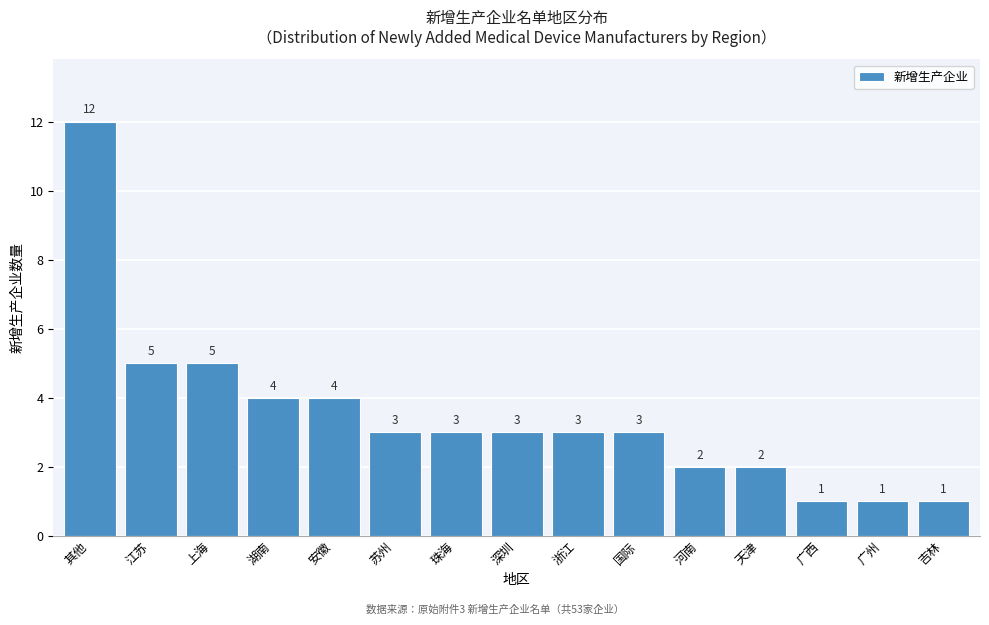

Reading left to right, list all the values displayed in this chart.

12	5	5	4	4	3	3	3	3	3	2	2	1	1	1